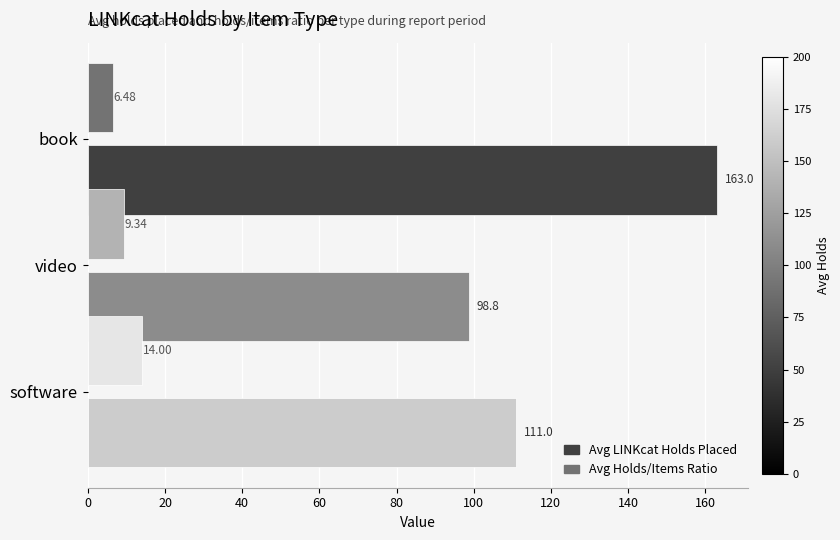

Rank the series by their average value, from highest to lowest.

Avg LINKcat Holds Placed, Avg Holds/Items Ratio